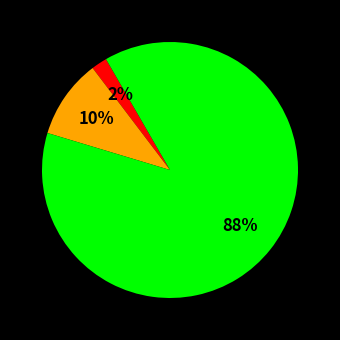

Does any single category account for the majority?

Yes